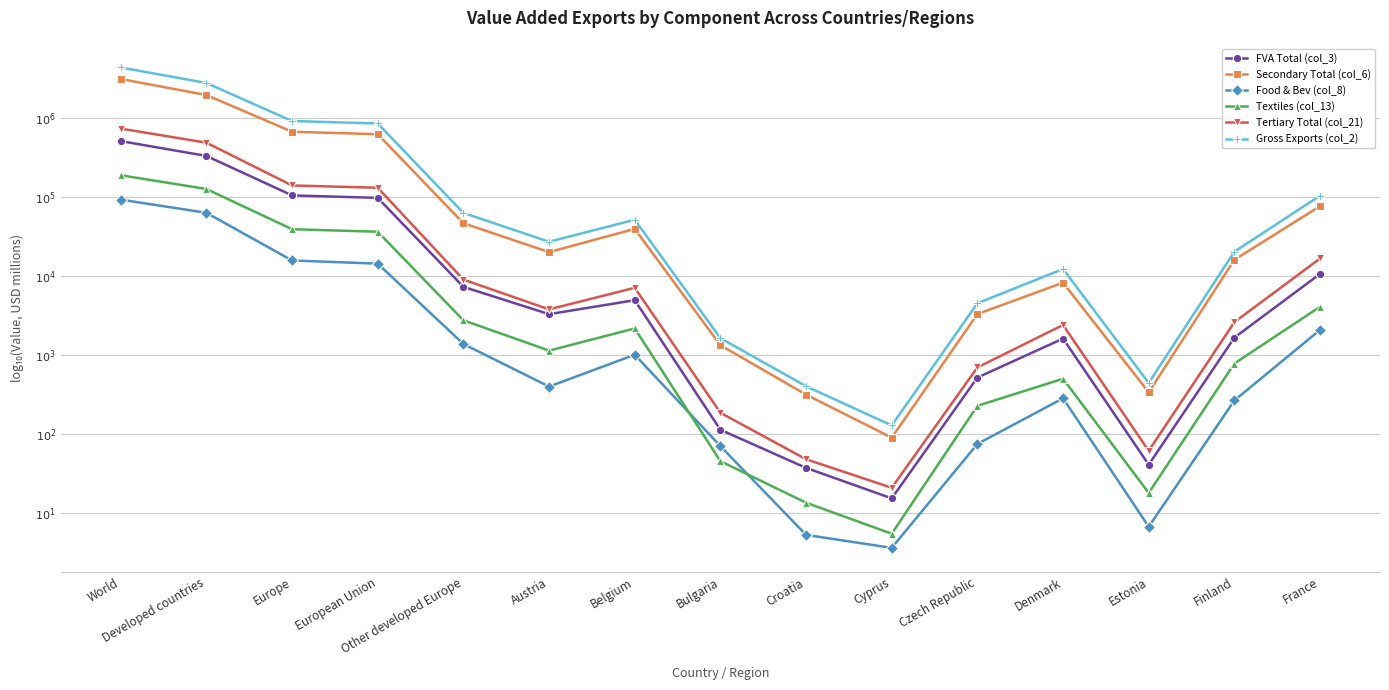

Does the chart have visible grid lines?

Yes